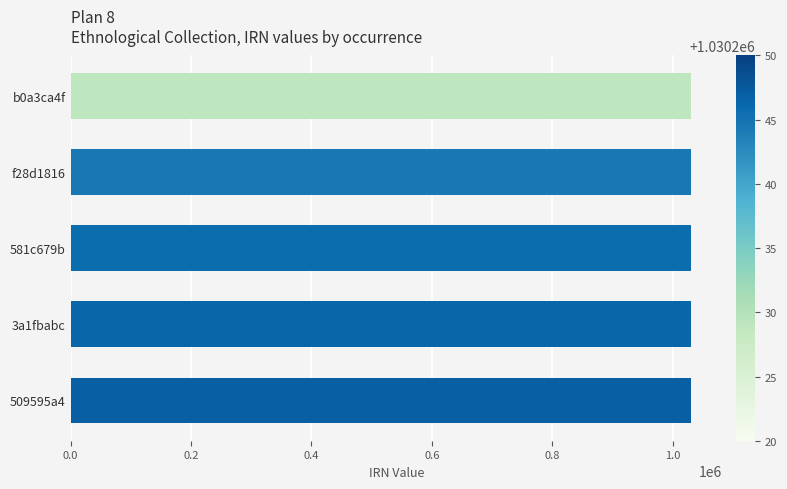

The value at b0a3ca4f is 1552719. True or false?

False